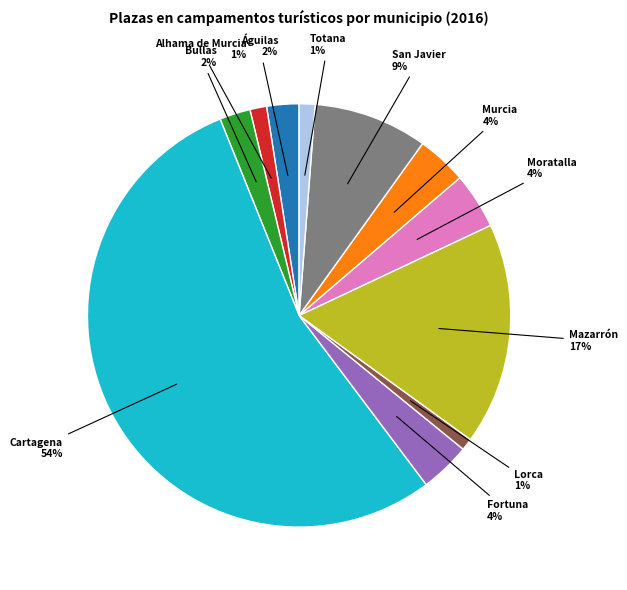

To the nearest percent, what is the combined percentage of Alhama de Murcia and Lorca?

2%